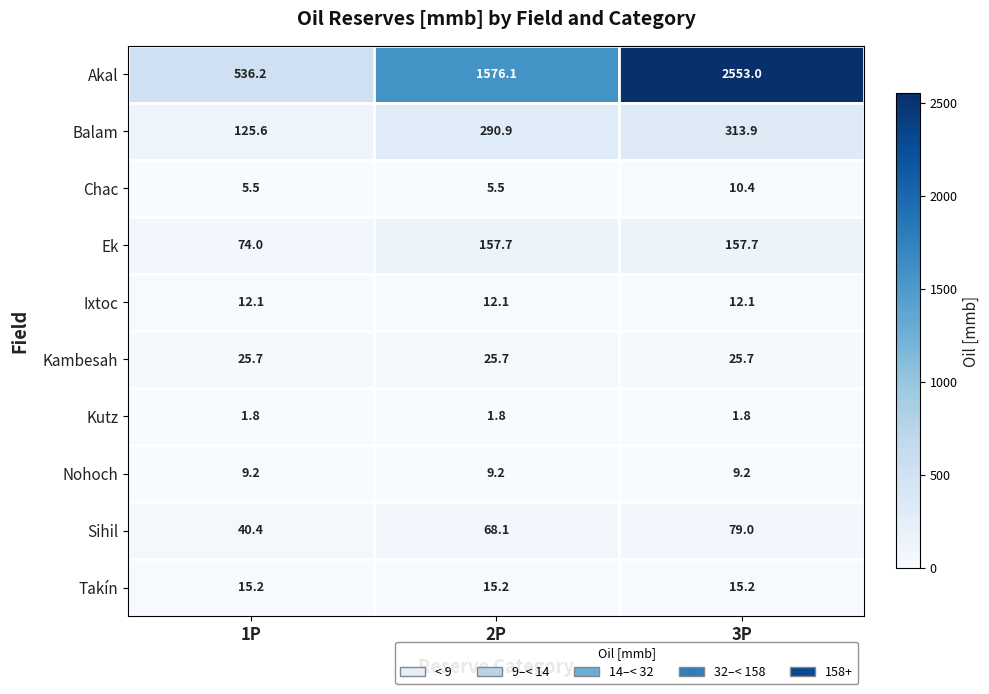

Is it true that Akal equals 536.2 at 1P?

True